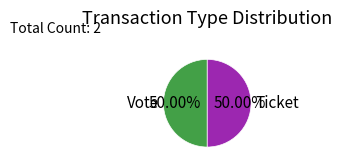

How many segments does this pie chart have?

2